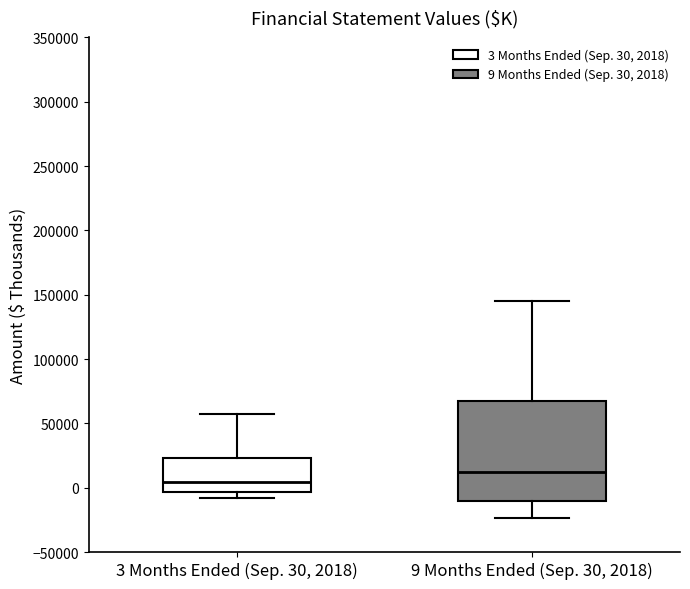

Comparing the boxes themselves (not the whiskers), which one is the tallest?

9 Months Ended (Sep. 30, 2018)